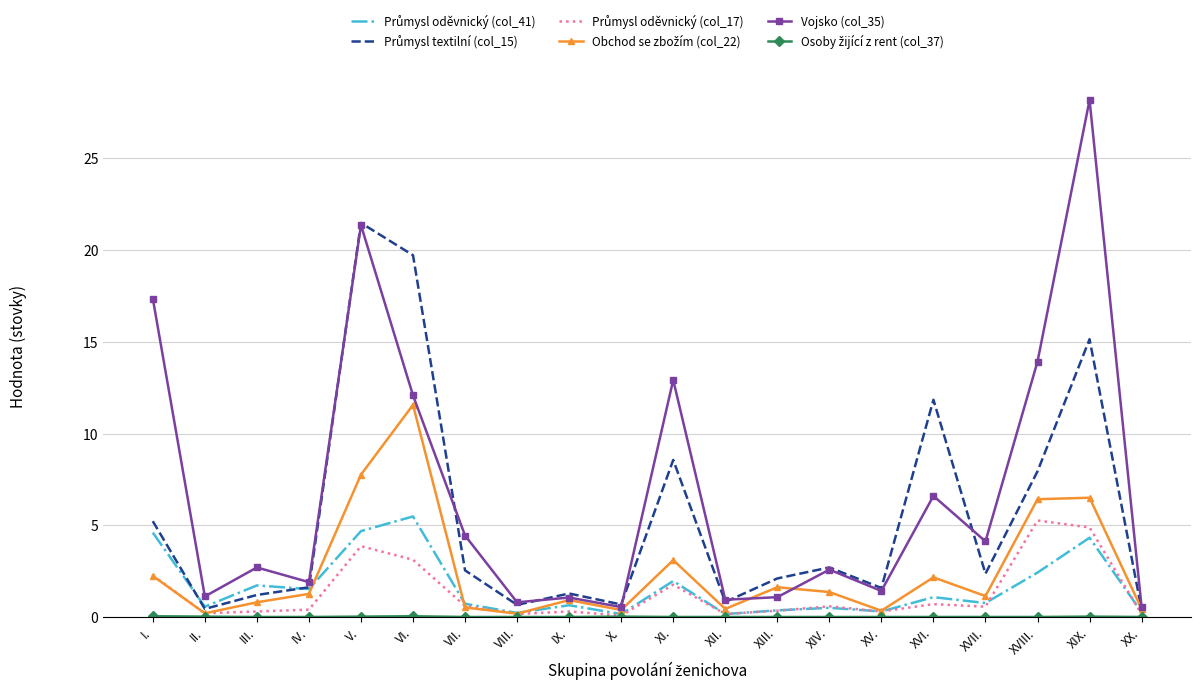

The Vojsko (col_35) series shows 0.9 at XII.. True or false?

True